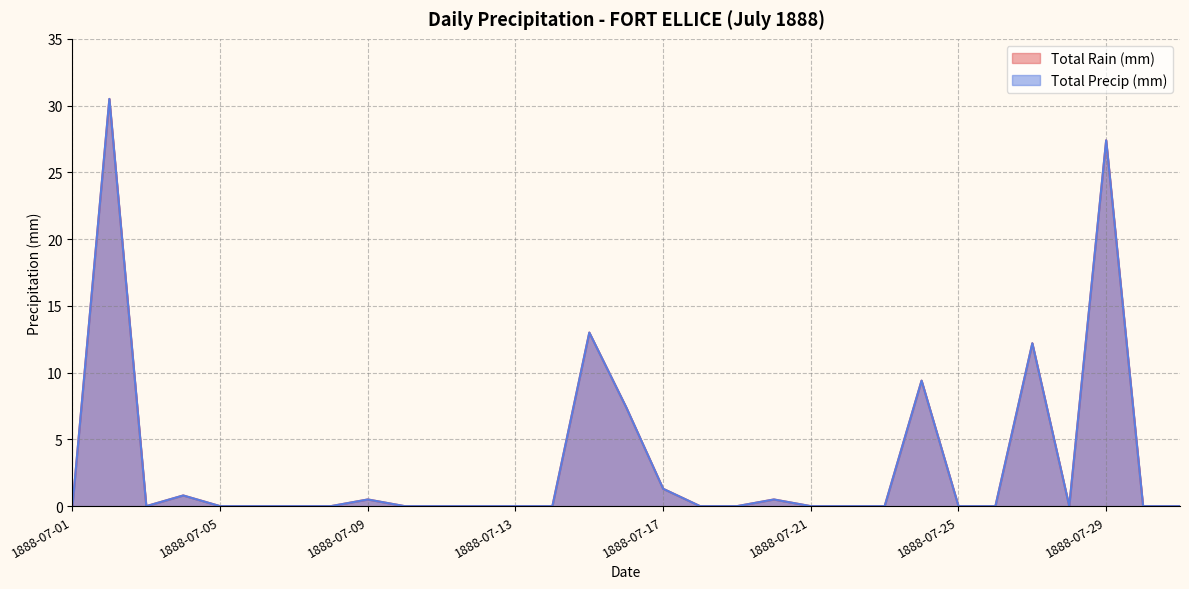

Which series has the largest total across all categories?

Total Rain (mm)